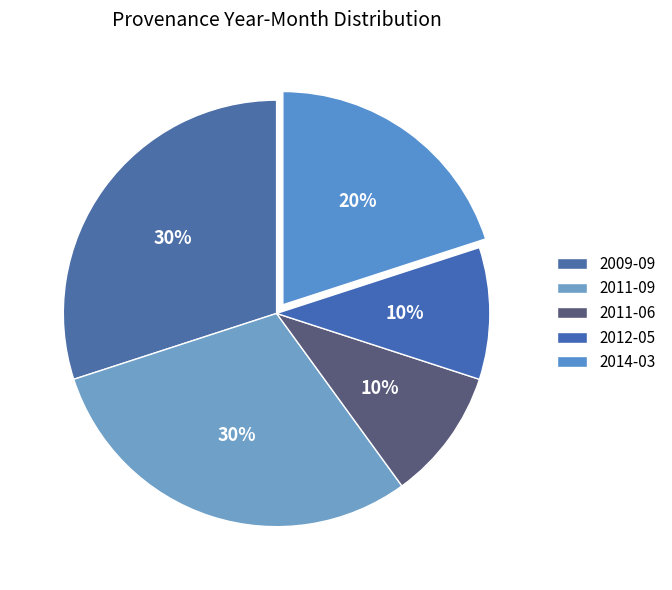

Count the number of slices in the pie.

5